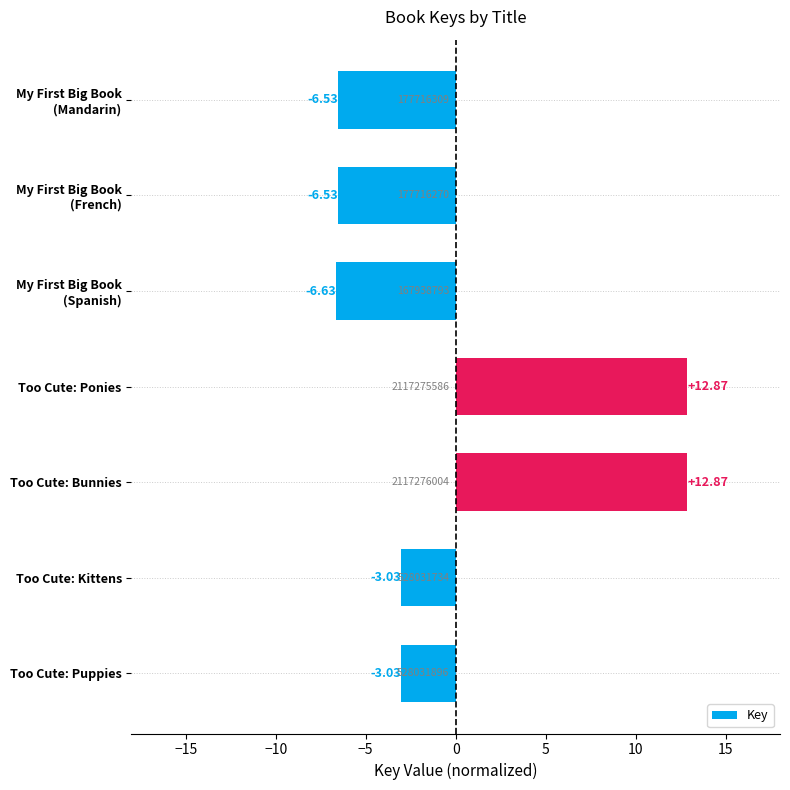

Does the chart contain stacked bars?

No